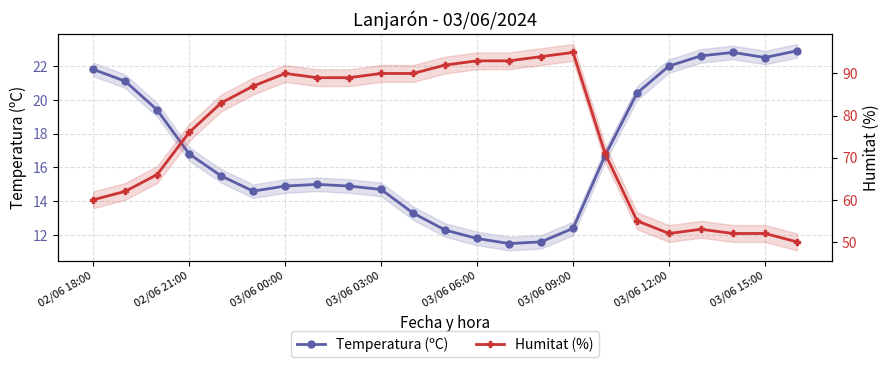

Which has a higher value, 9 or 13?

9